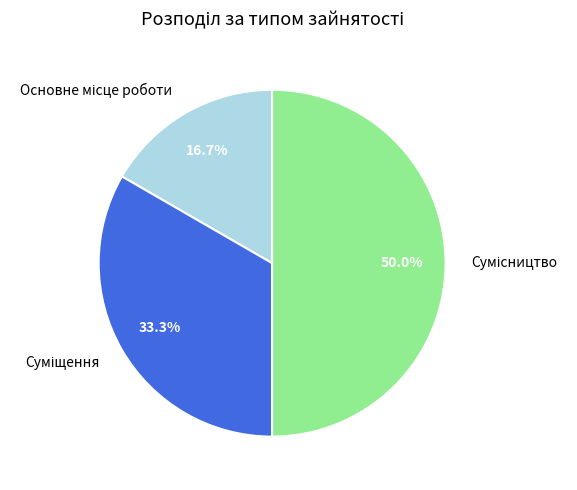

How many segments does this pie chart have?

3